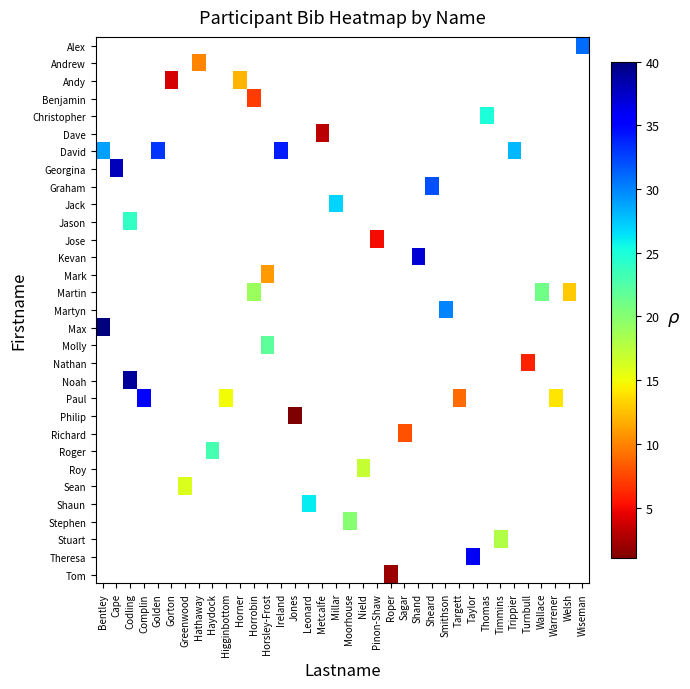

At how many categories does at least one series exceed 3?

33